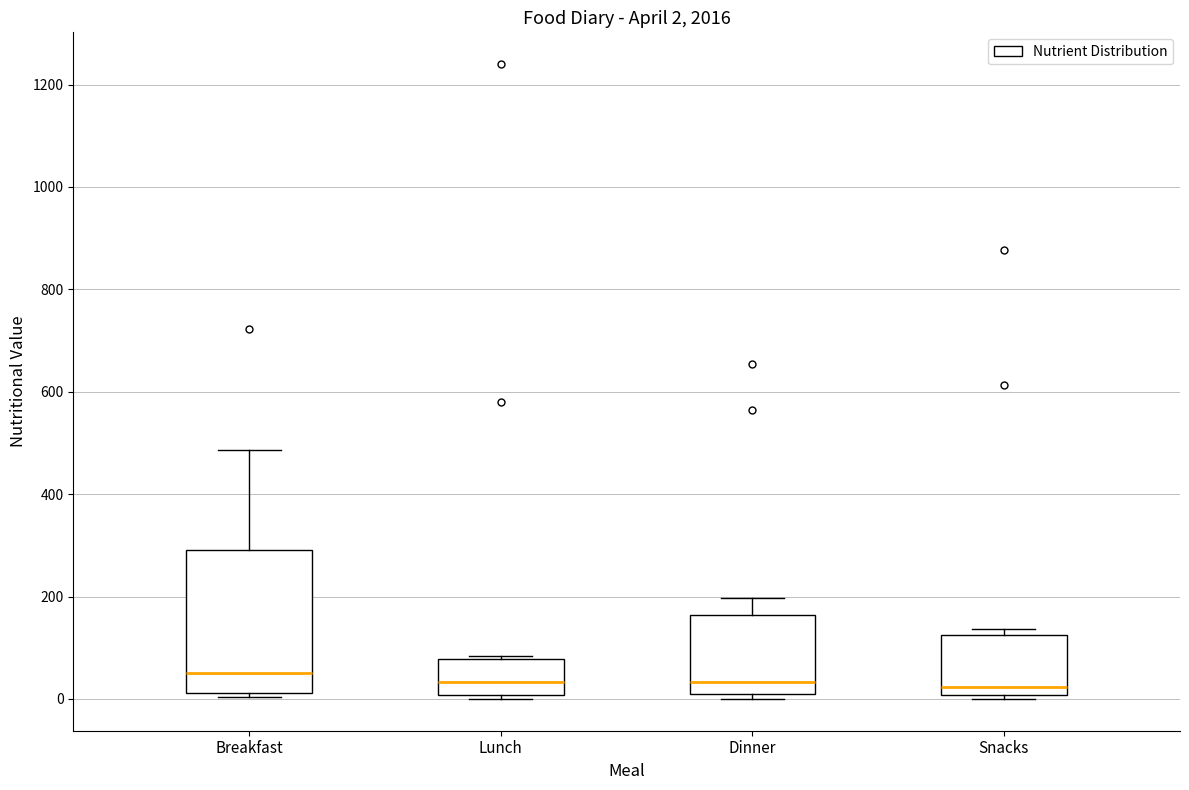

Which box is the tallest, from its lower edge to its upper edge?

Breakfast